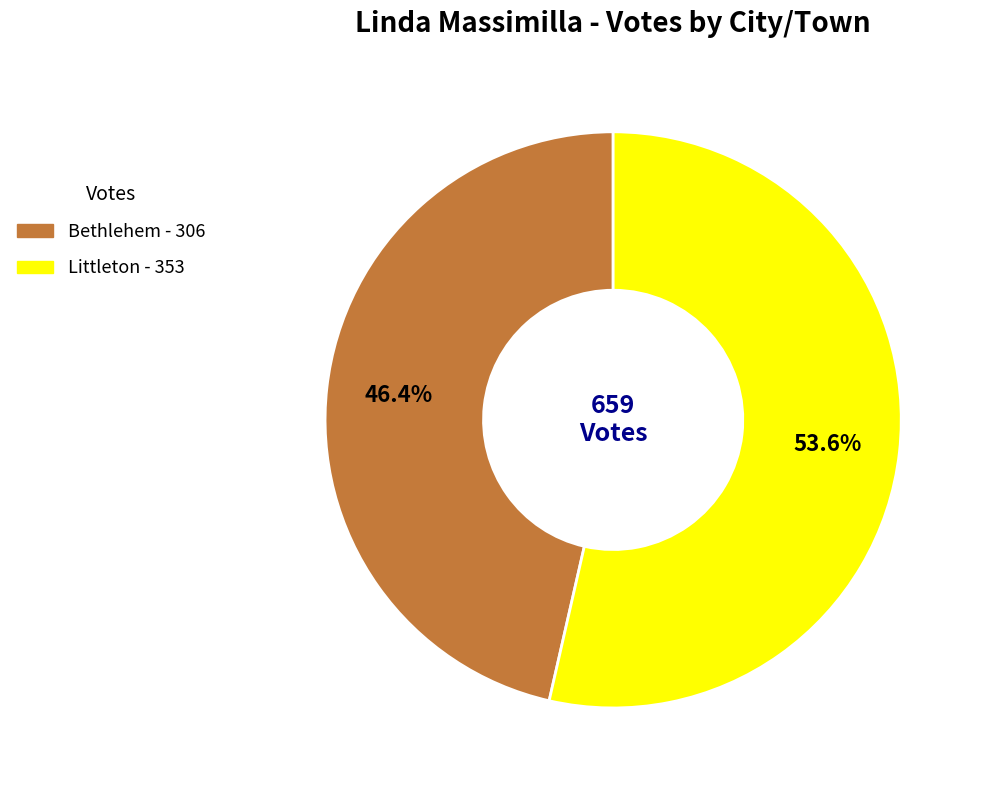

Which slice is the largest?

Littleton